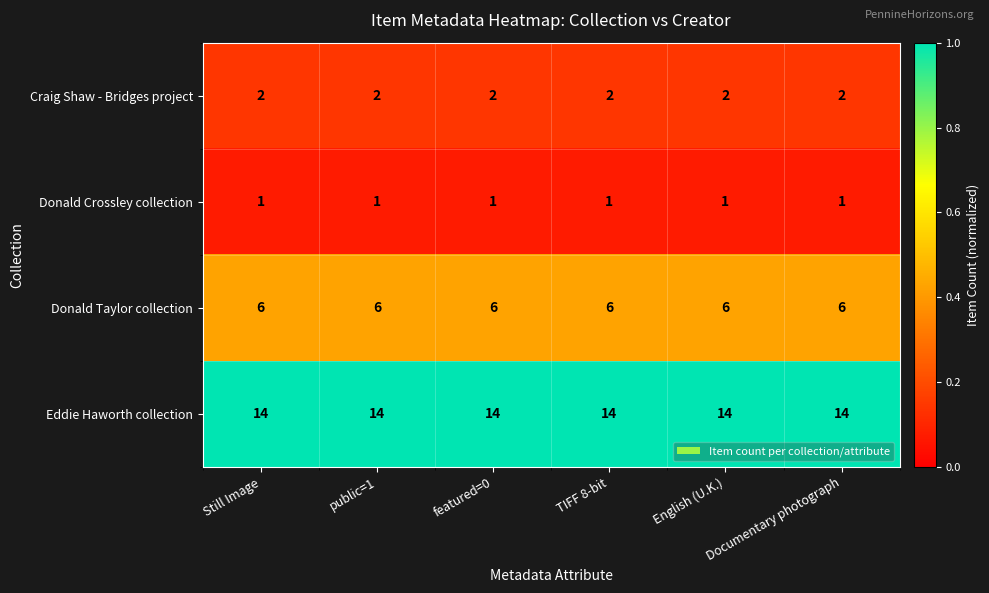

Which series has the largest total across all categories?

Eddie Haworth collection